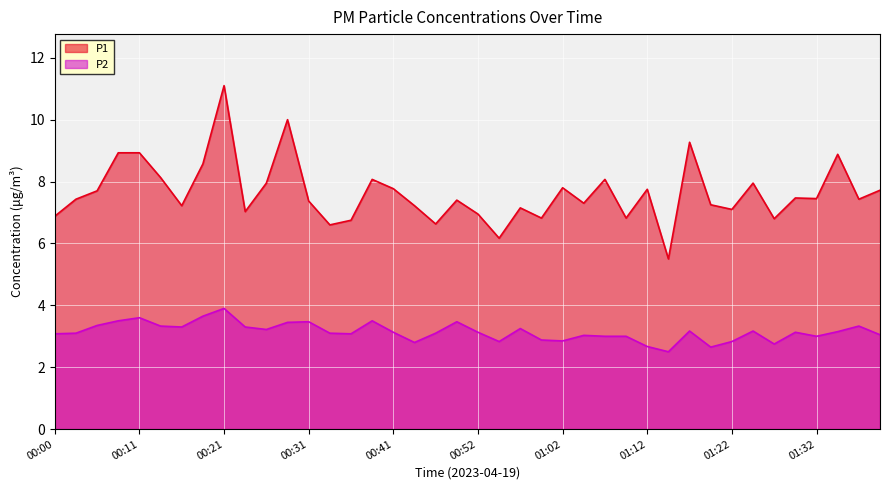

Where is P2 nearest to the value 3?

01:07